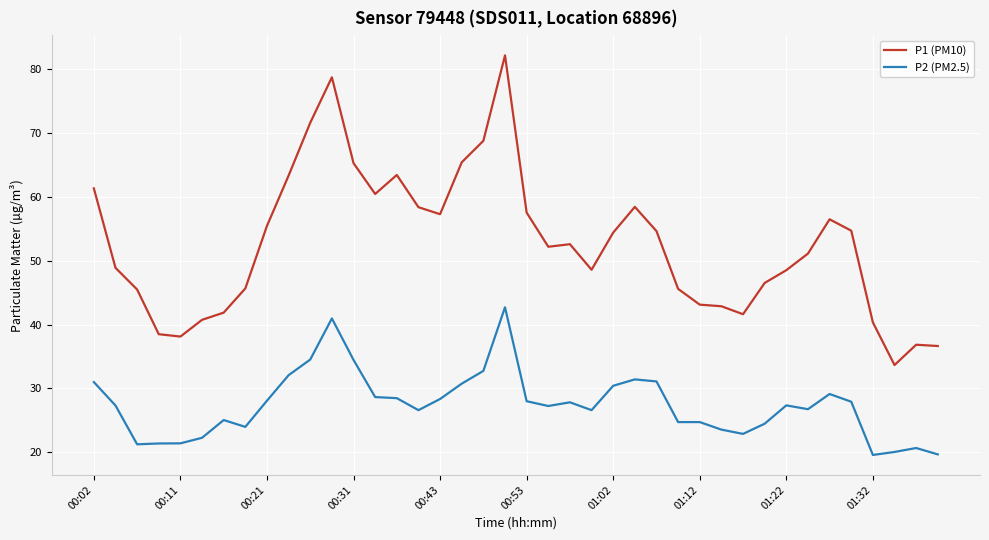

Which series has the largest range (max minus min)?

P1 (PM10)